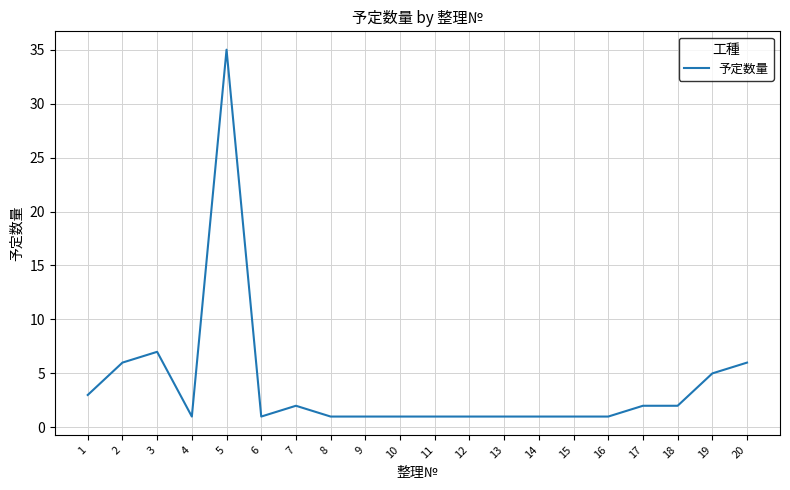

True or false: the data shows 2 at 18.

True